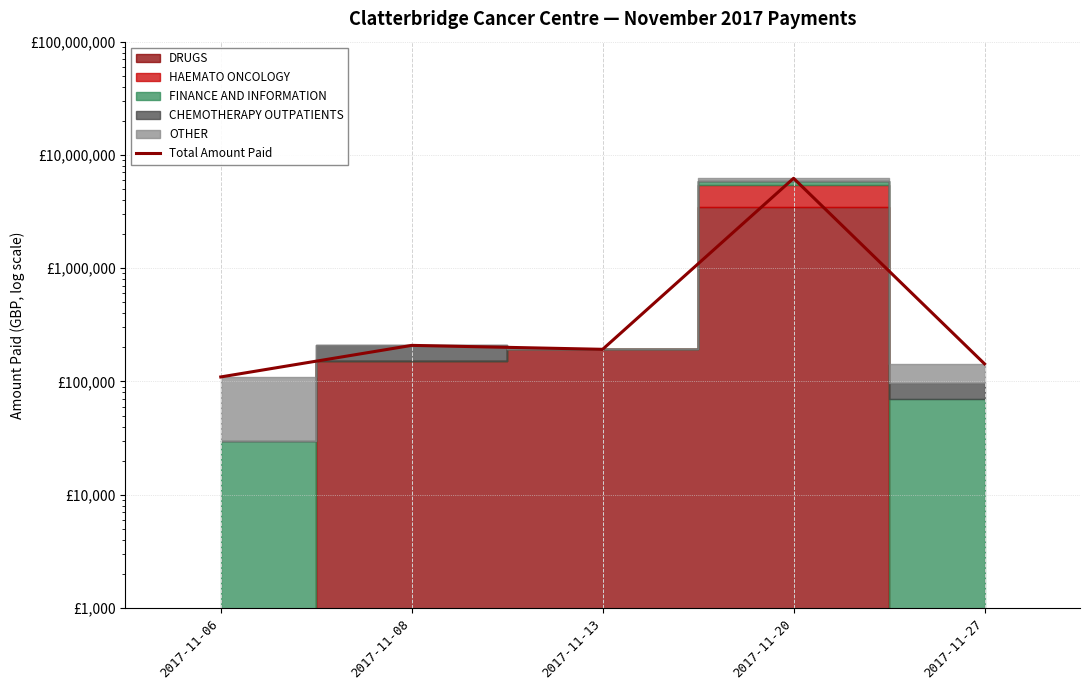

How many interior local peaks (higher than both neighbors) does the data have?

2